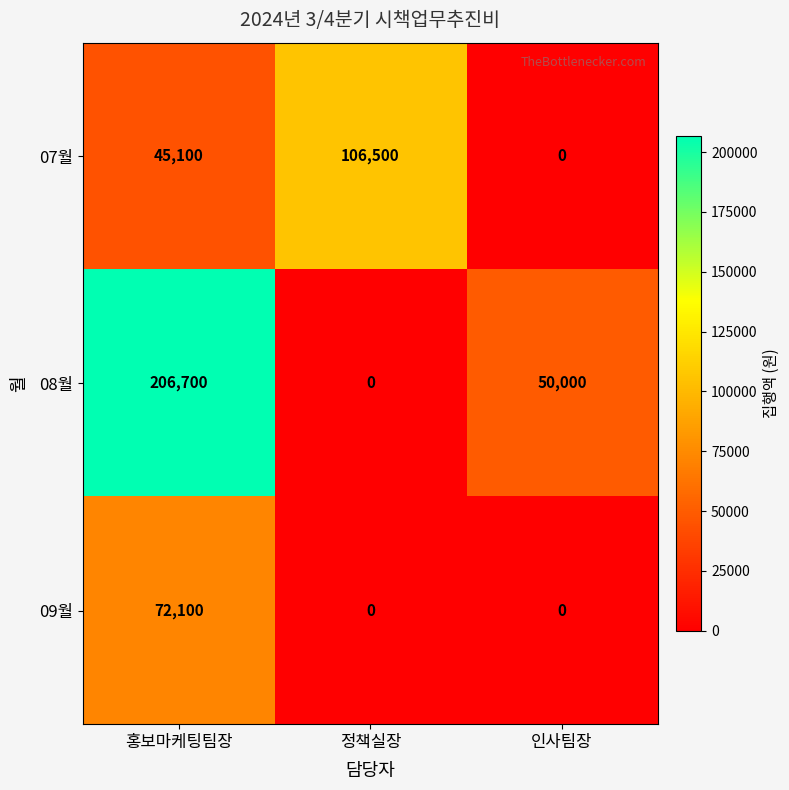

At how many categories does at least one series exceed 120492?

1